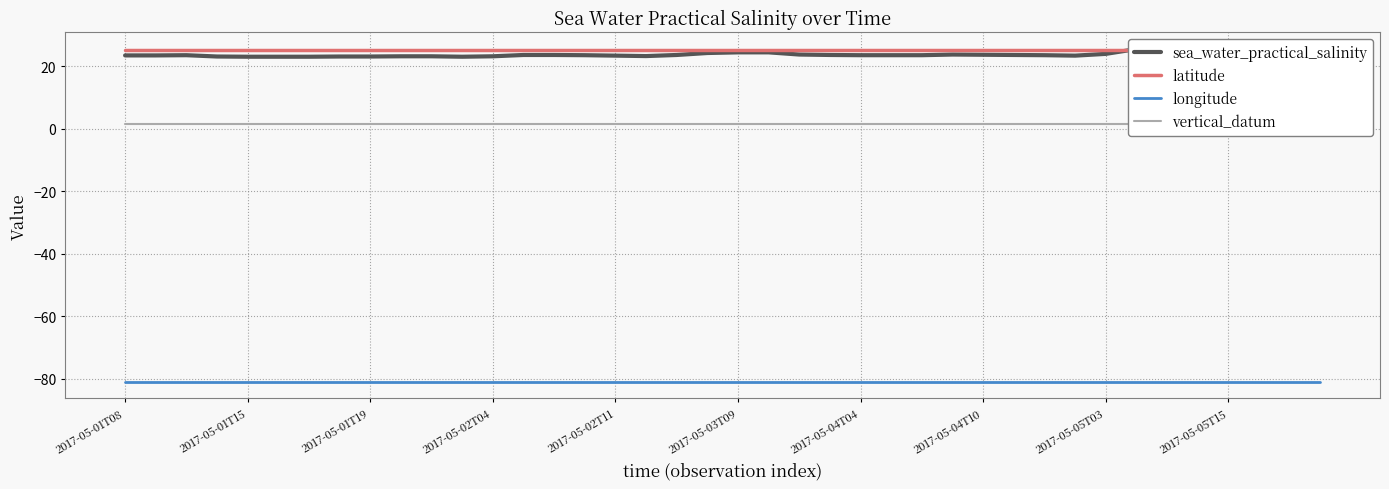

Reading left to right, transcribe all the data shown in this chart.

sea_water_practical_salinity: 23.5	23.5	23.6	23.2	23.1	23.1	23.1	23.2	23.2	23.2	23.2	23.1	23.2	23.7	23.7	23.6	23.5	23.3	23.7	24.3	24.5	24.5	23.8	23.7	23.6	23.6	23.6	23.8	23.7	23.7	23.6	23.5	24.0	25.6	25.4	25.1	25.0	24.9	24.6	24.9
latitude: 25.3	25.3	25.3	25.3	25.3	25.3	25.3	25.3	25.3	25.3	25.3	25.3	25.3	25.3	25.3	25.3	25.3	25.3	25.3	25.3	25.3	25.3	25.3	25.3	25.3	25.3	25.3	25.3	25.3	25.3	25.3	25.3	25.3	25.3	25.3	25.3	25.3	25.3	25.3	25.3
longitude: -80.9	-80.9	-80.9	-80.9	-80.9	-80.9	-80.9	-80.9	-80.9	-80.9	-80.9	-80.9	-80.9	-80.9	-80.9	-80.9	-80.9	-80.9	-80.9	-80.9	-80.9	-80.9	-80.9	-80.9	-80.9	-80.9	-80.9	-80.9	-80.9	-80.9	-80.9	-80.9	-80.9	-80.9	-80.9	-80.9	-80.9	-80.9	-80.9	-80.9
vertical_datum: 1.5	1.5	1.5	1.5	1.5	1.5	1.5	1.5	1.5	1.5	1.5	1.5	1.5	1.5	1.5	1.5	1.5	1.5	1.5	1.5	1.5	1.5	1.5	1.5	1.5	1.5	1.5	1.5	1.5	1.5	1.5	1.5	1.5	1.5	1.5	1.5	1.5	1.5	1.5	1.5